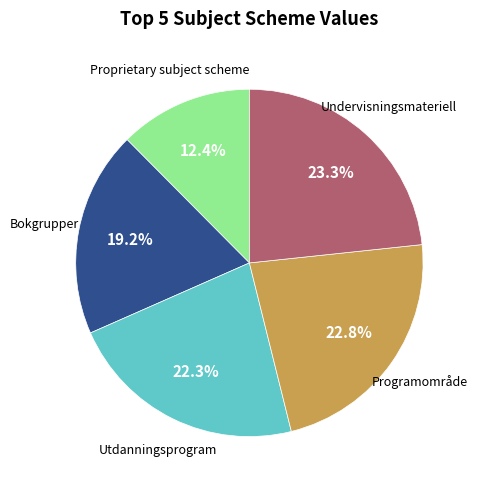

Is it true that Bokgrupper is 29% of the pie?

False